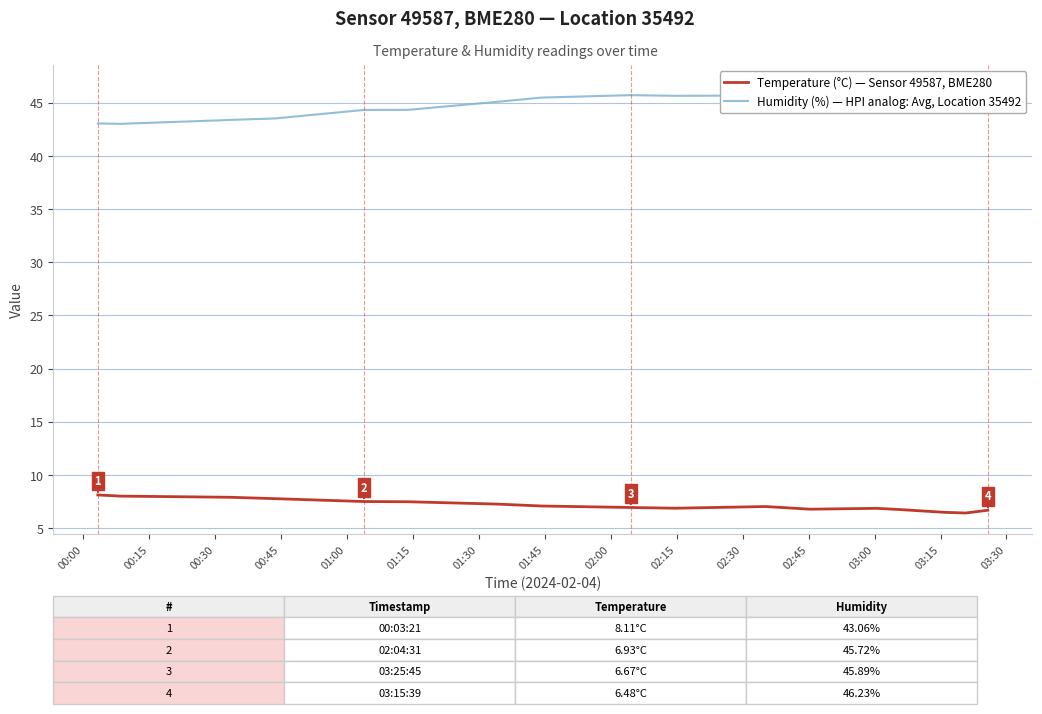

True or false: Temperature (°C) — Sensor 49587, BME280 and Humidity (%) — HPI analog: Avg, Location 35492 intersect in this chart.

False